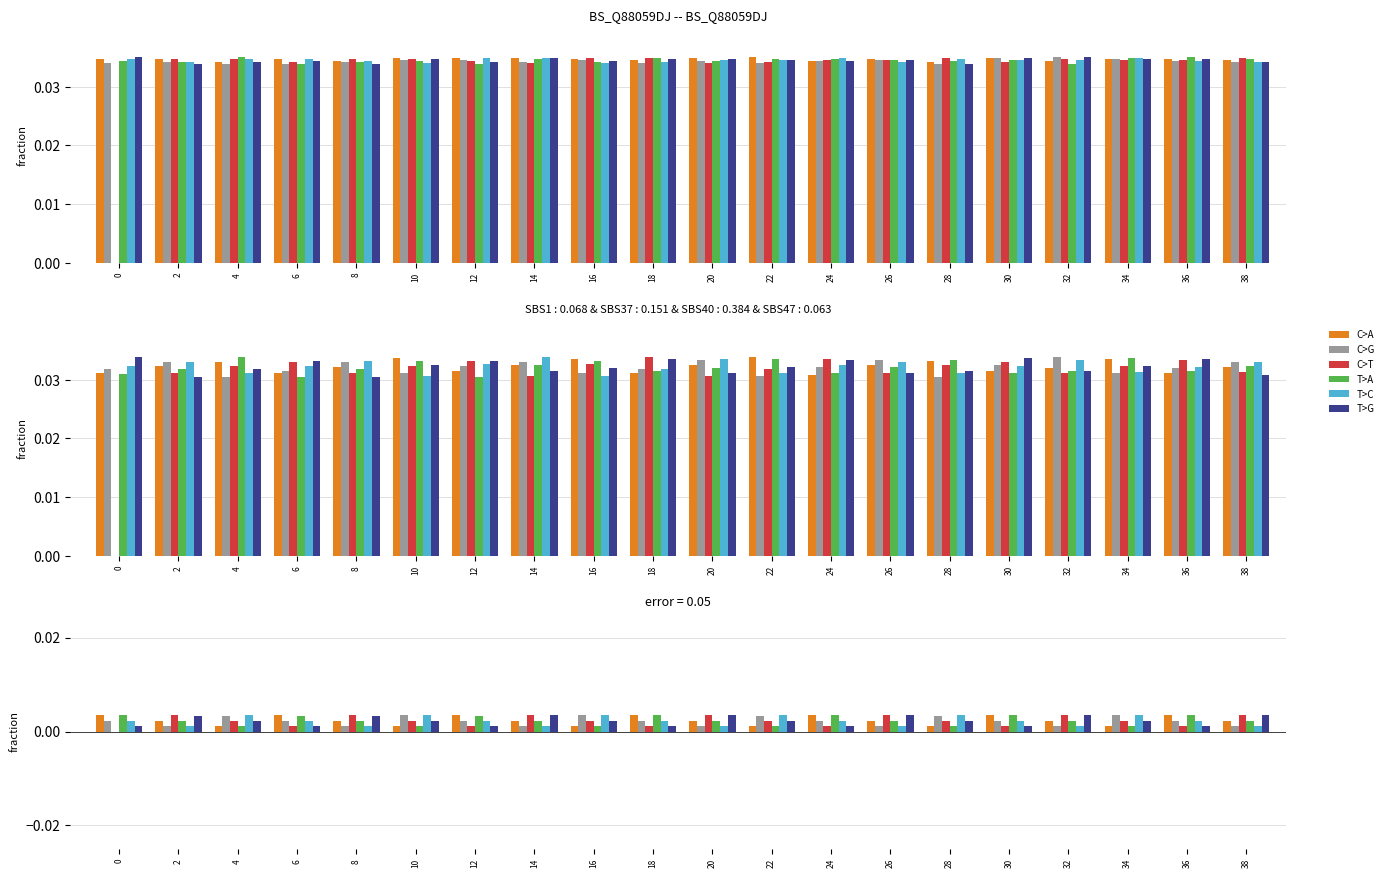

The C>G series shows 0.0 at 26. True or false?

False